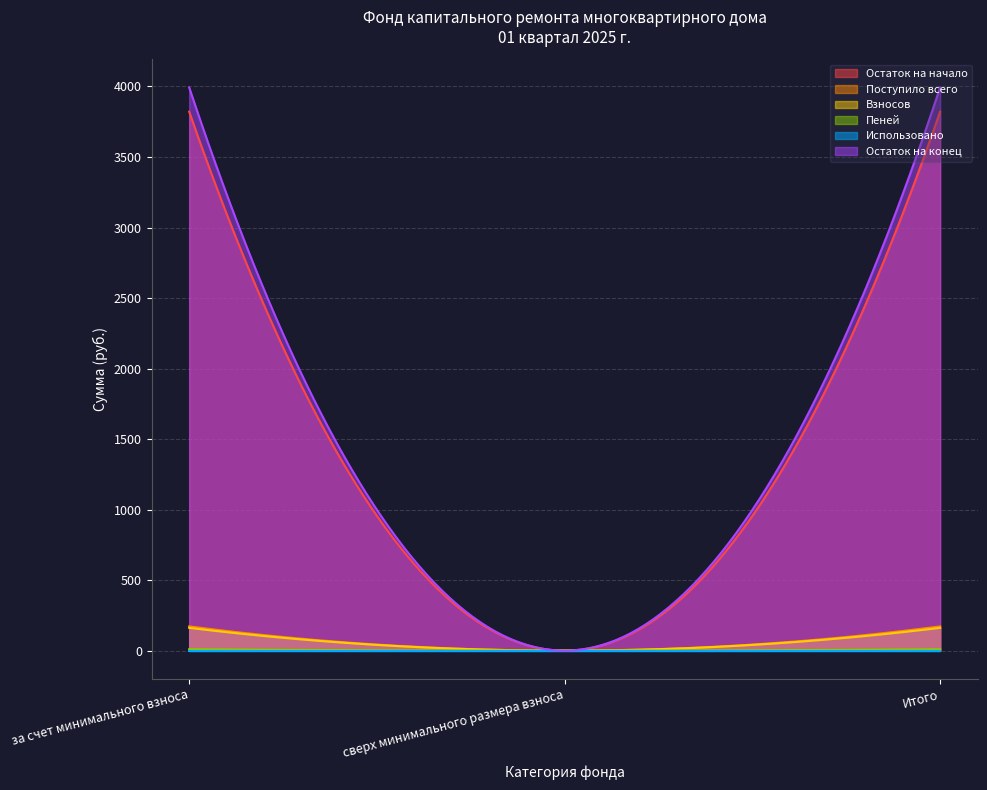

At which label does Остаток на конец reach its minimum?

сверх минимального размера взноса